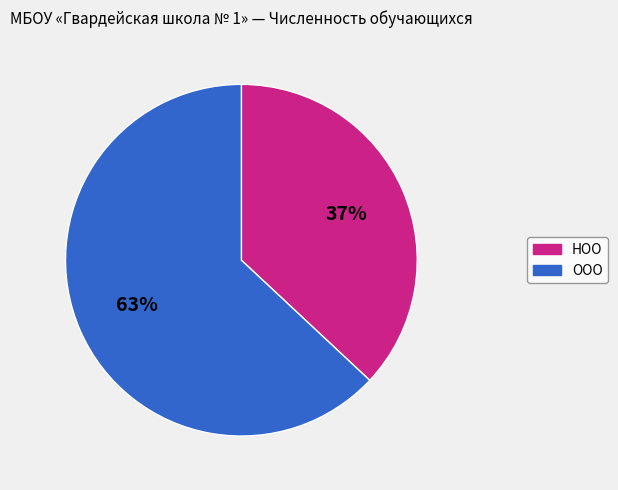

To the nearest percent, what percentage of the pie is НОО?

37%